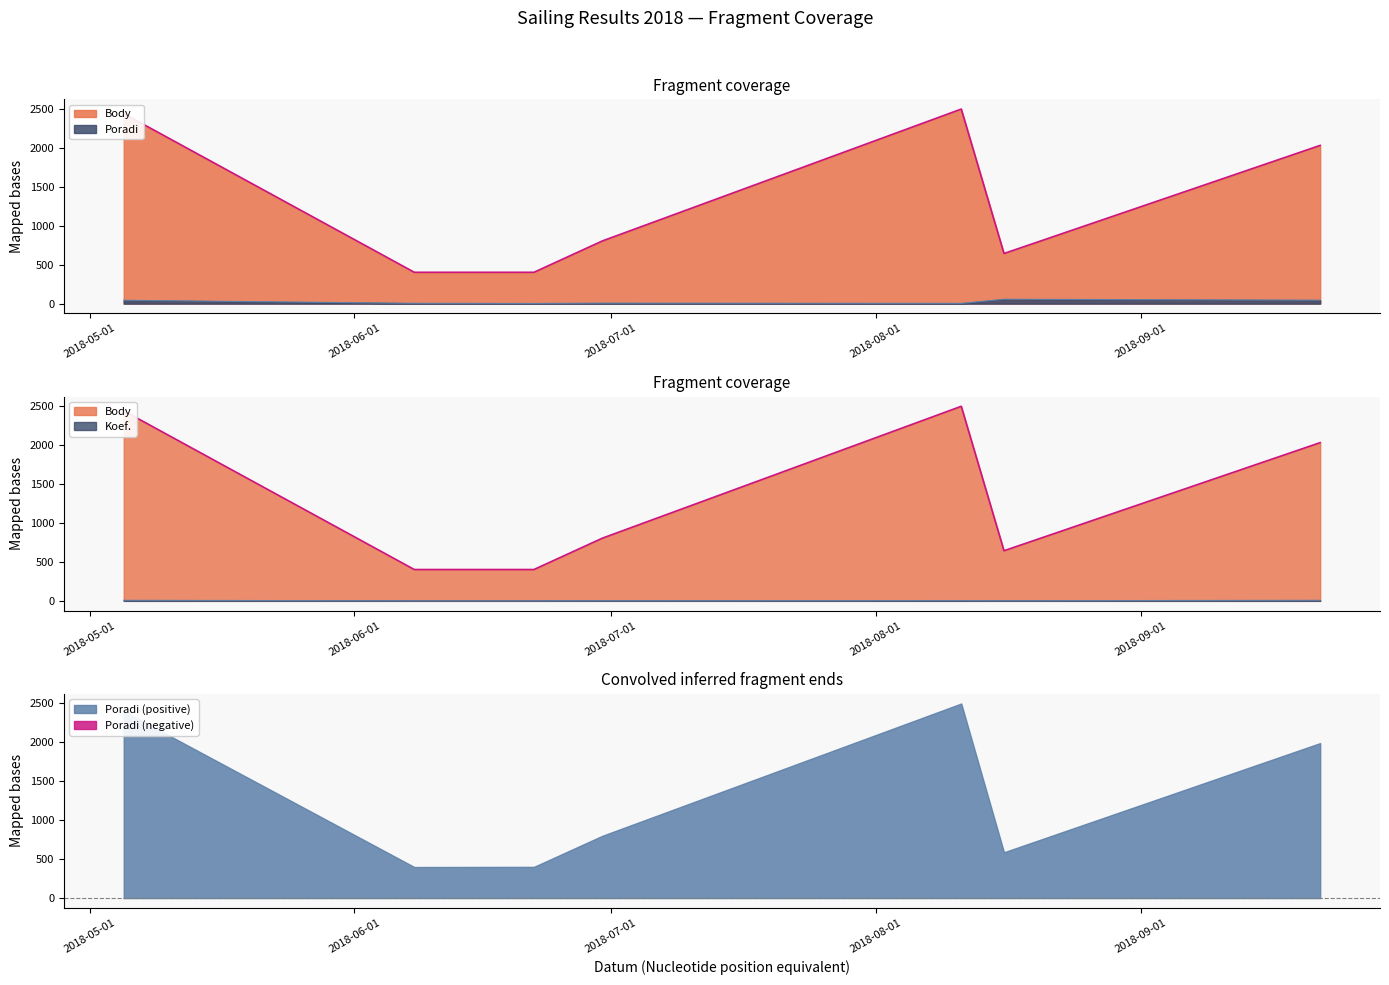

What is the average value of the Termini (Body edge) series?

1316